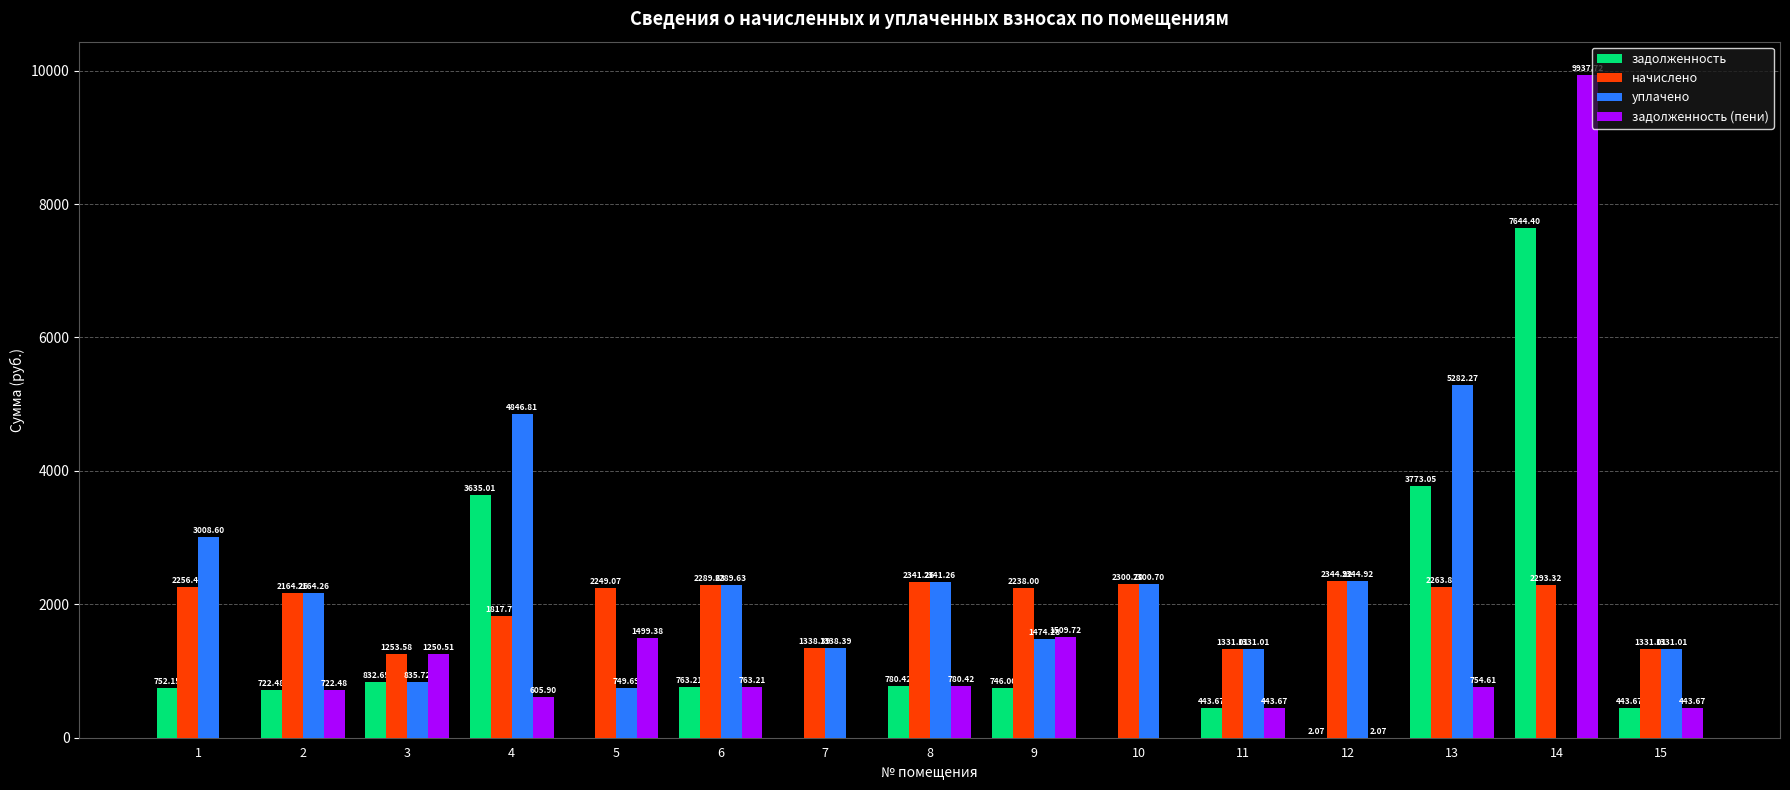

The value of задолженность at 9 is 418.6. True or false?

False